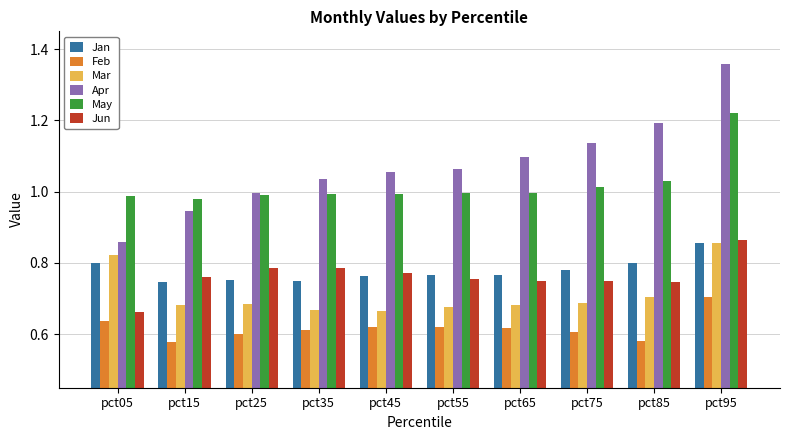

At which category does the chart reach its peak across all series?

pct95